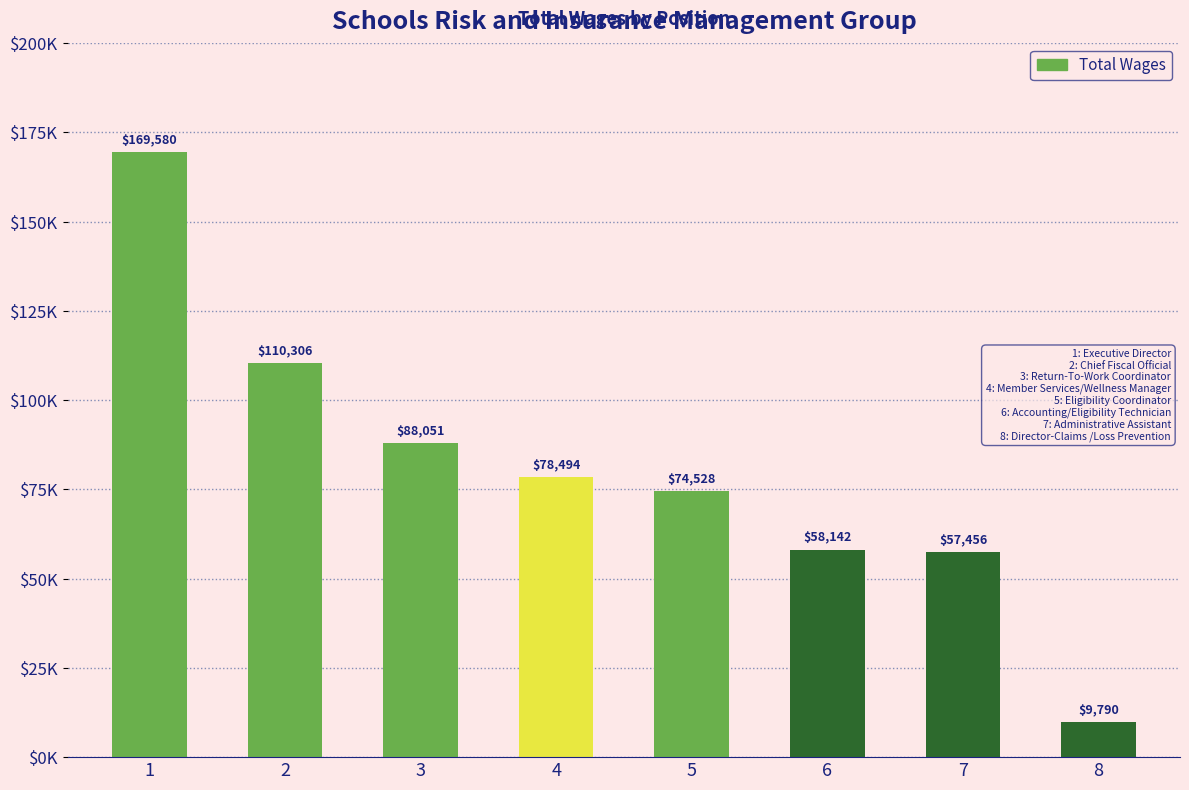

What value does the data have at 1?

169580